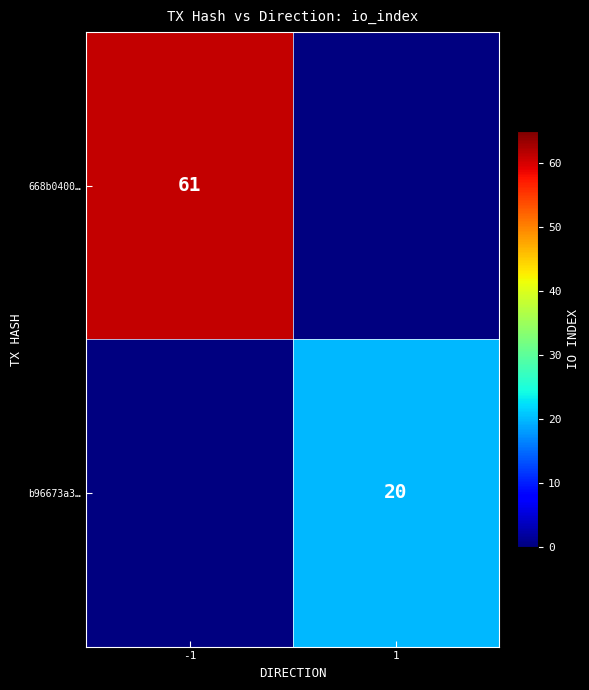

Is it true that b96673a3… equals 11 at 1?

False